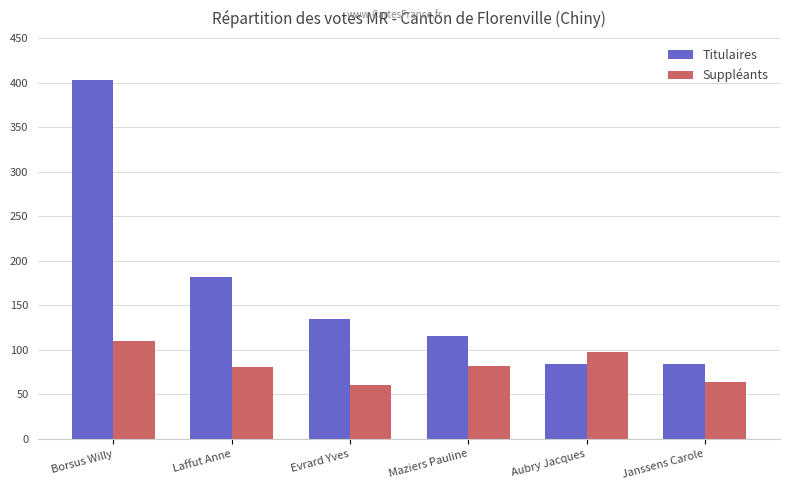

Is it true that Suppléants equals 126 at Maziers Pauline?

False